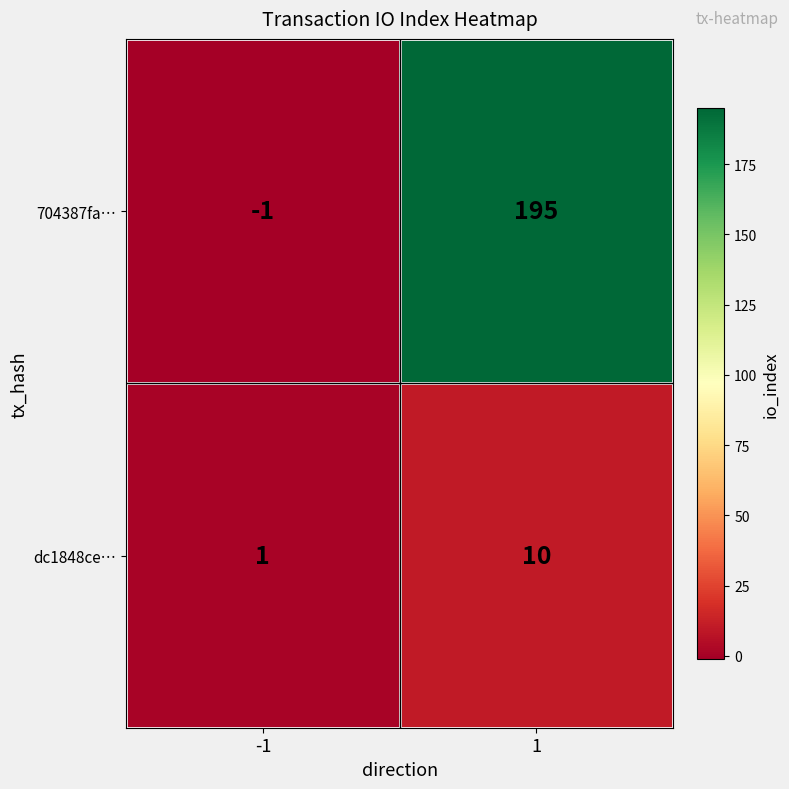

Reading right to left, transcribe all the data shown in this chart.

704387fa…: 195	-1
dc1848ce…: 10	1